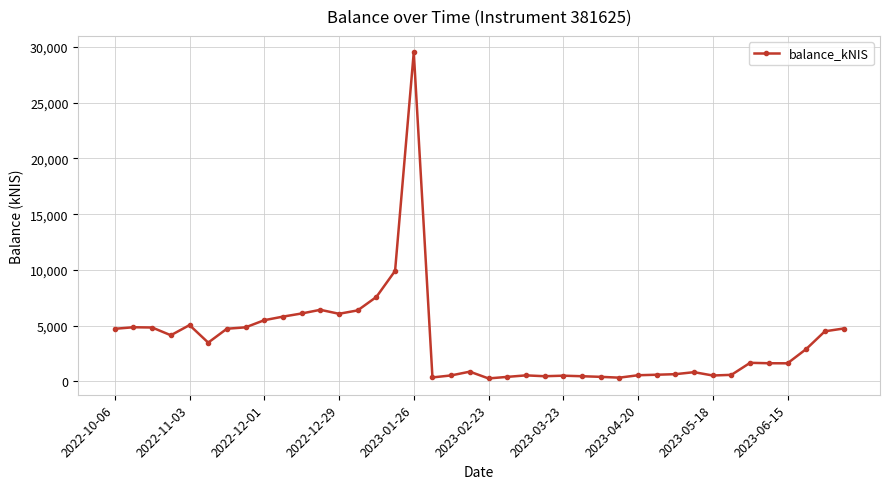

True or false: the data has more than 1 interior local peaks.

True